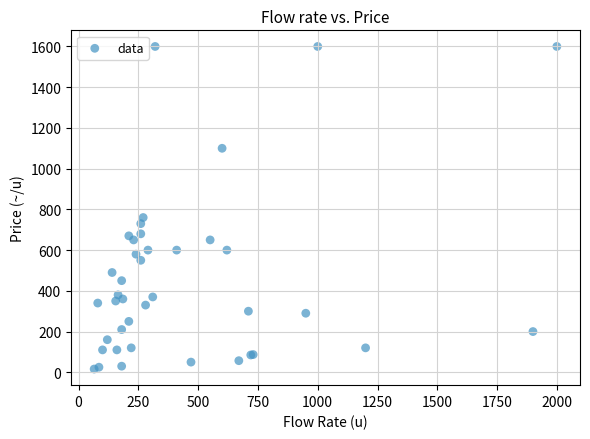

What Y value in the scatter plot is closest to 808?

760